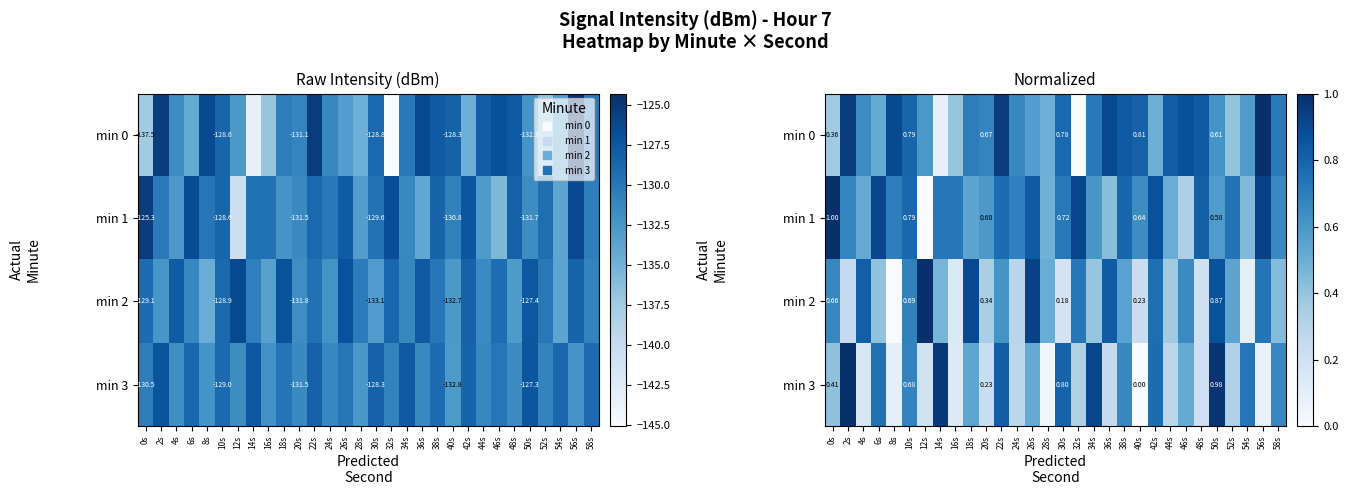

Read the min 2 value at 26s.

0.9